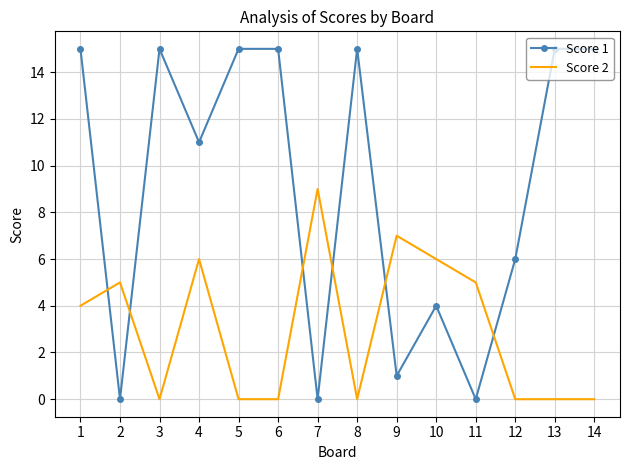

Is it true that Score 1 equals 4 at 10?

True